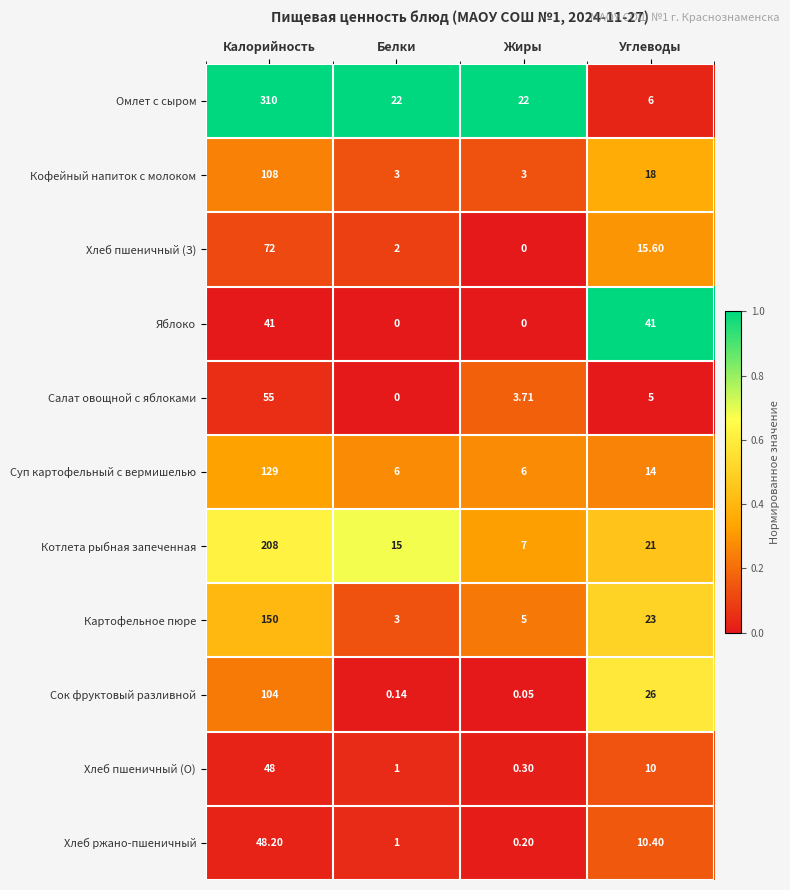

At which category is the sum across all series the highest?

Калорийность